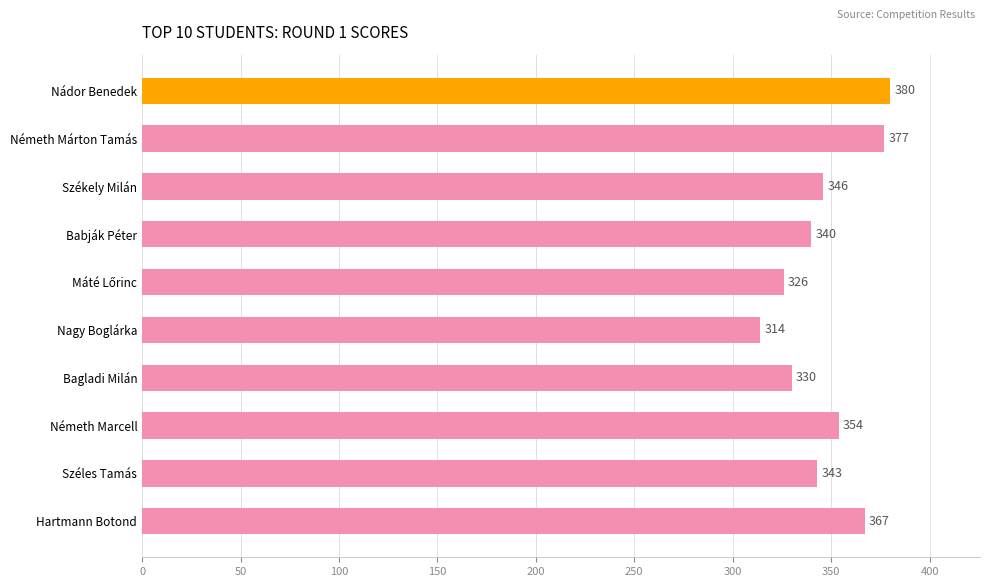

Is it true that the value at Széles Tamás is 343?

True